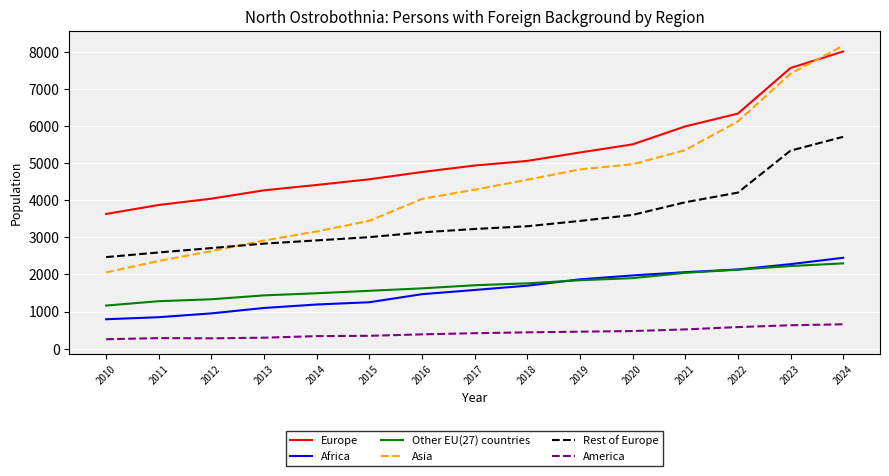

What is the approximate value of Other EU(27) countries at 2014?

1493